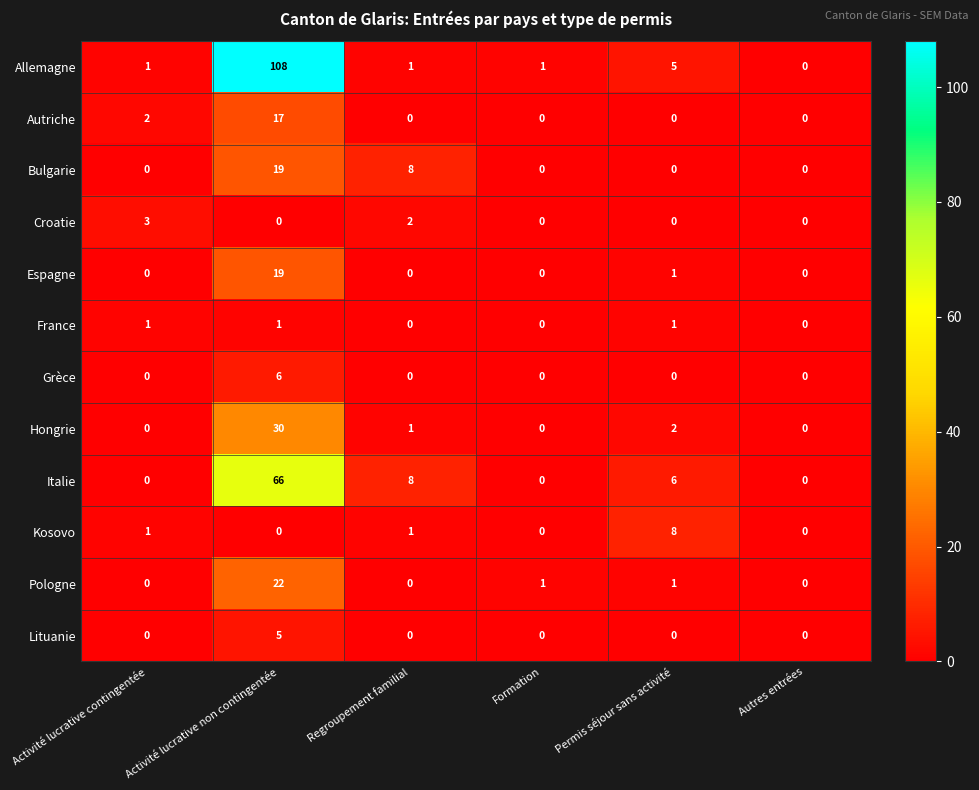

Is it true that Autriche equals -10 at Permis séjour sans activité?

False